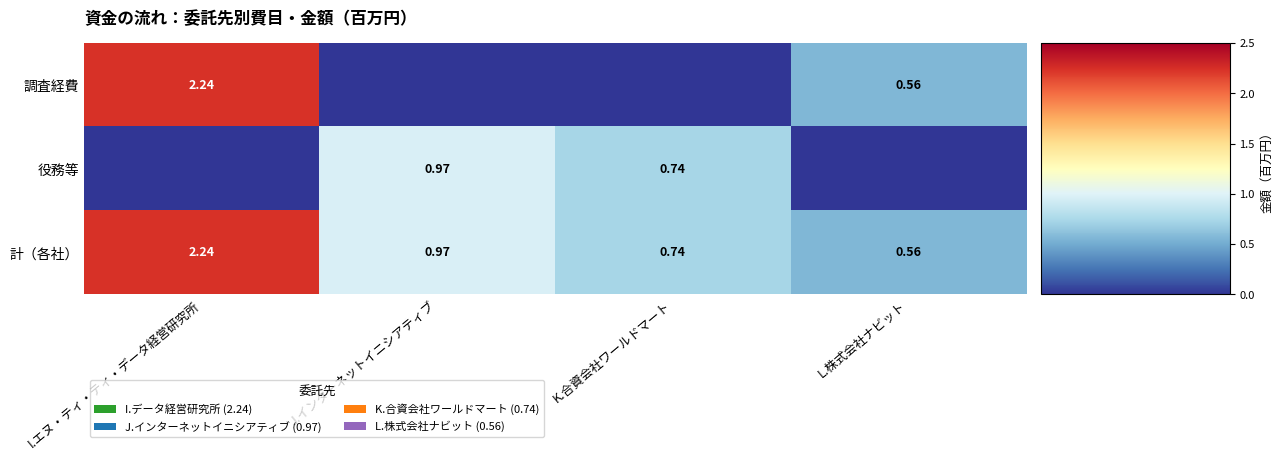

Which has a higher value, L.株式会社ナビット or I.エヌ・ティ・ティ・データ経営研究所?

I.エヌ・ティ・ティ・データ経営研究所